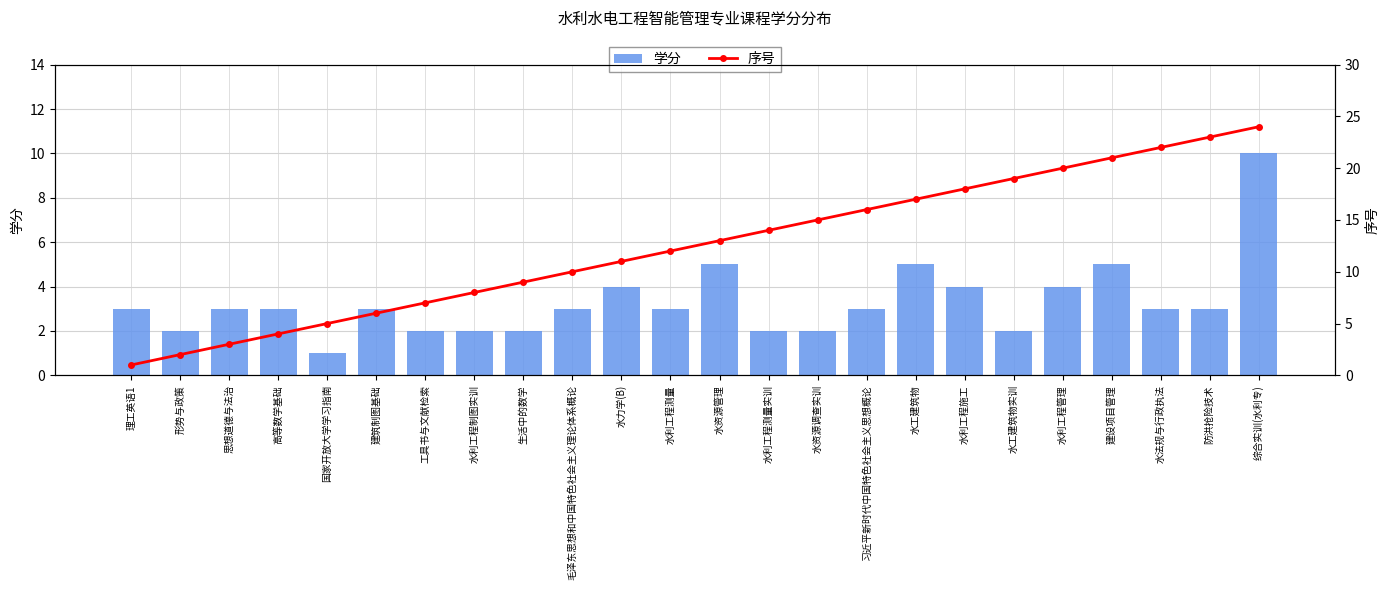

At which category does the chart reach its minimum across all series?

国家开放大学学习指南